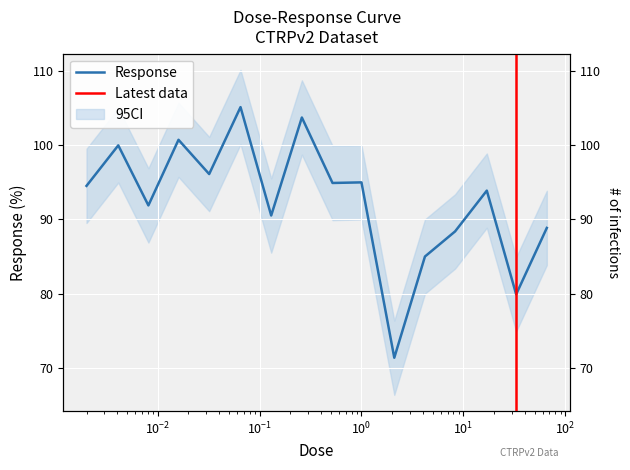

What is the ratio of the value at 66.0 to the value at 0.016?

0.9